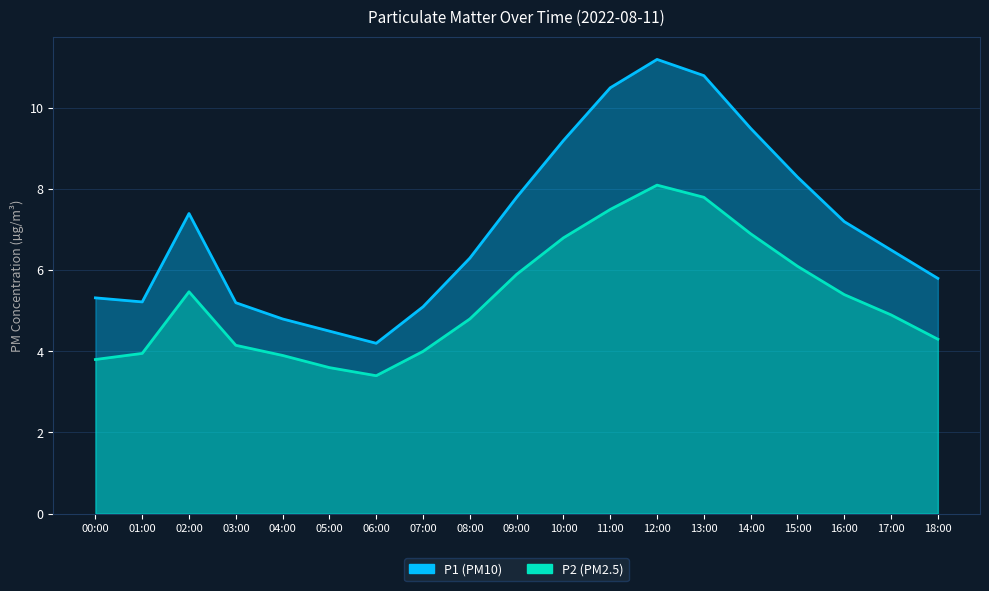

Is the value of P1 at 14:00 greater than the value of P2 at 08:00?

Yes